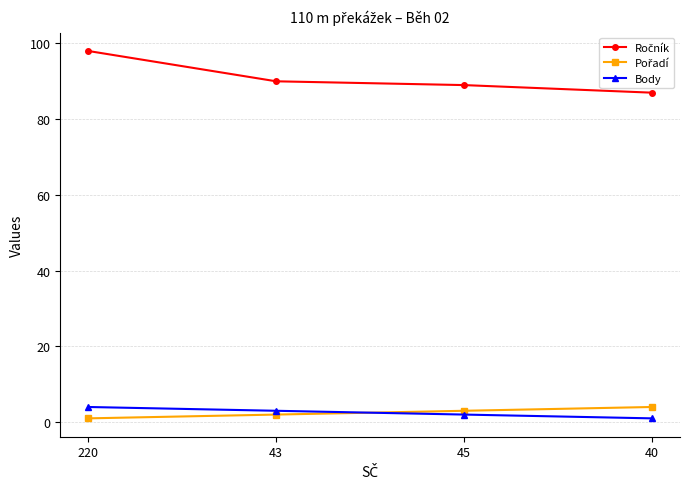

The Body series shows 4 at 220. True or false?

True